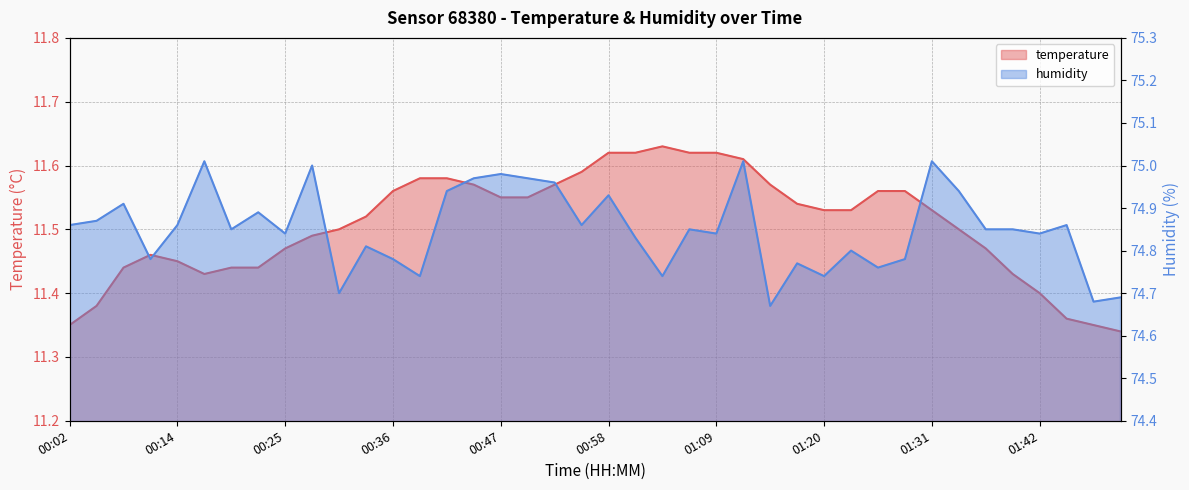

At 01:51, list the series in order from smallest to largest.

temperature, humidity